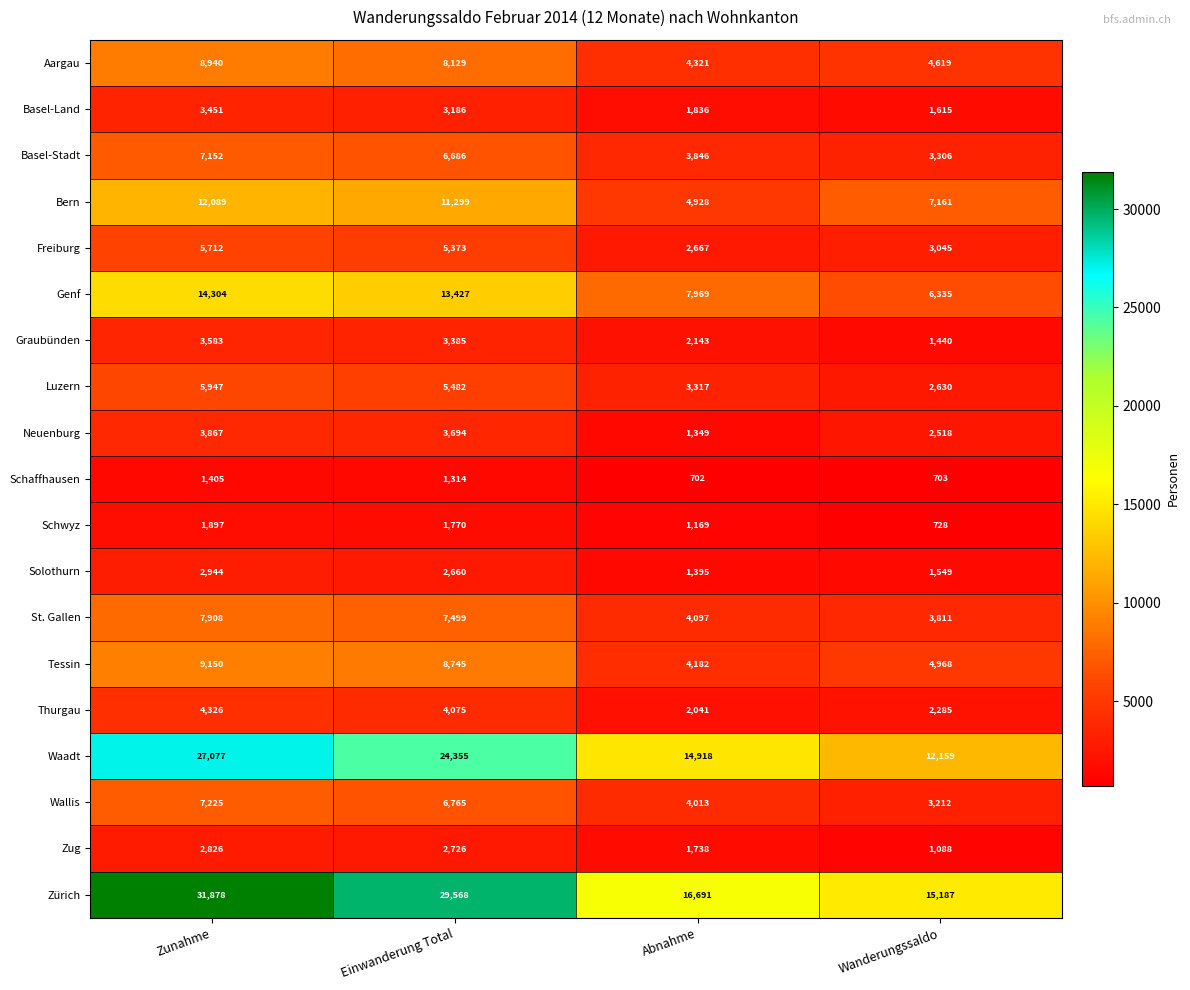

What is the total value across all series at Zunahme?

161681